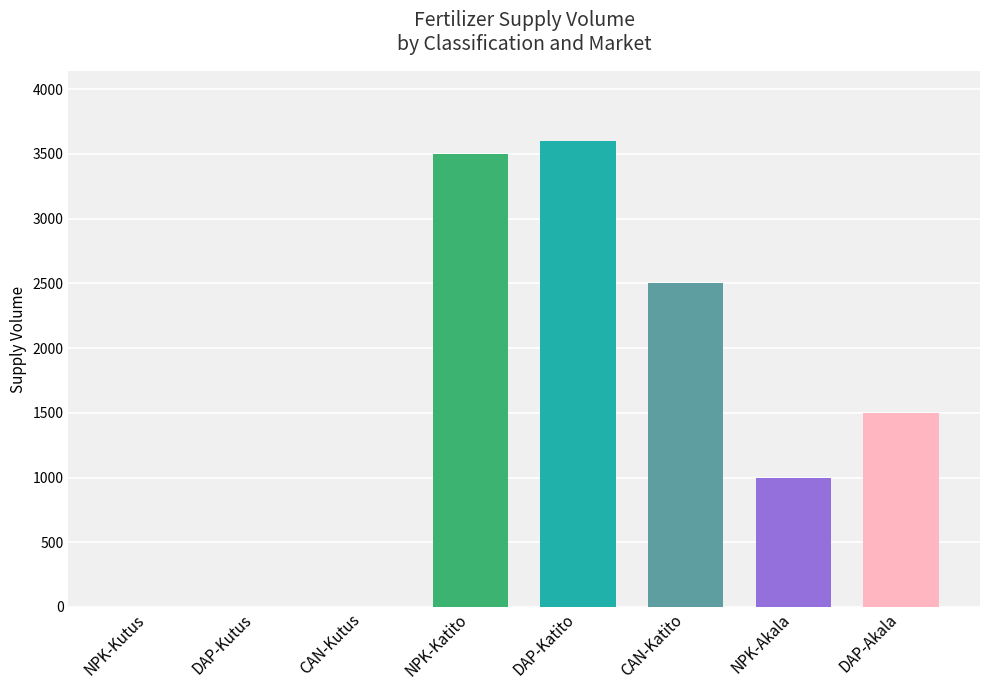

At which label is the value closest to 1800?

DAP-Akala